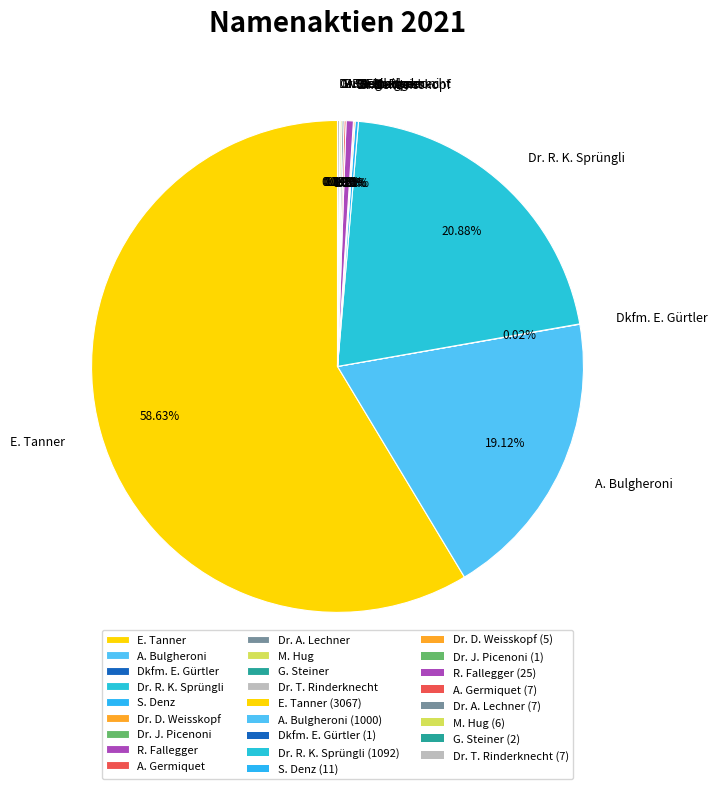

Which slice is the largest?

E. Tanner